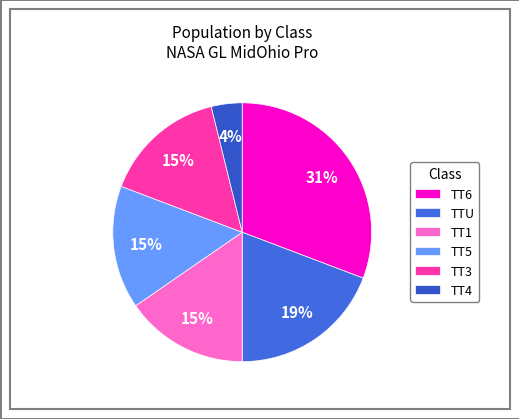

Which has a higher value, TT3 or TT1?

TT1